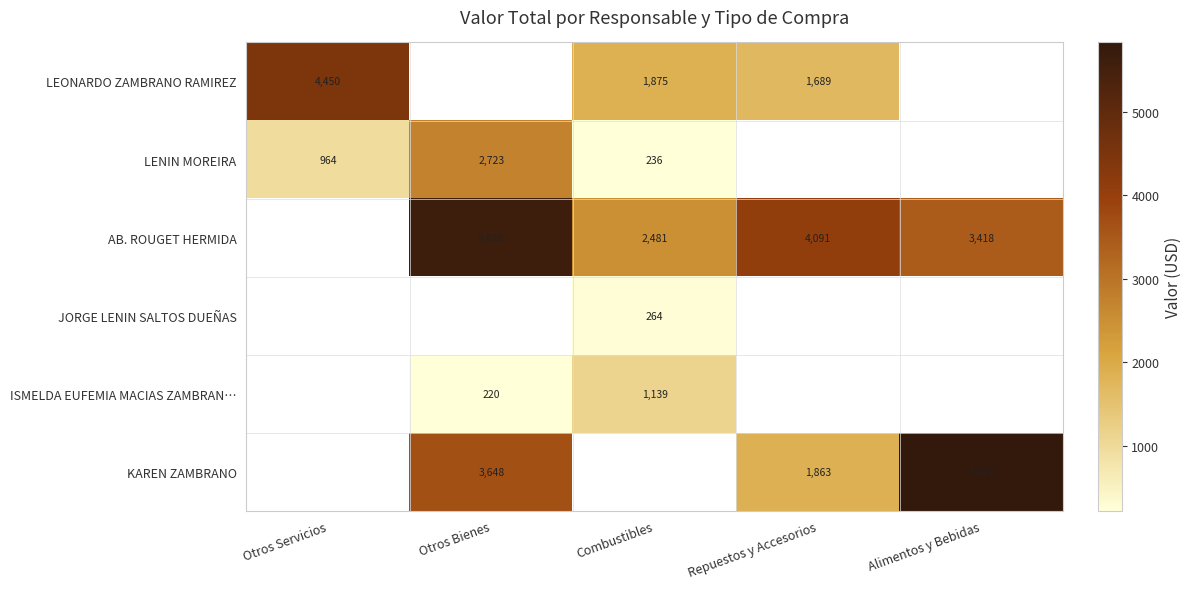

The KAREN ZAMBRANO series shows 450 at Repuestos y Accesorios. True or false?

False